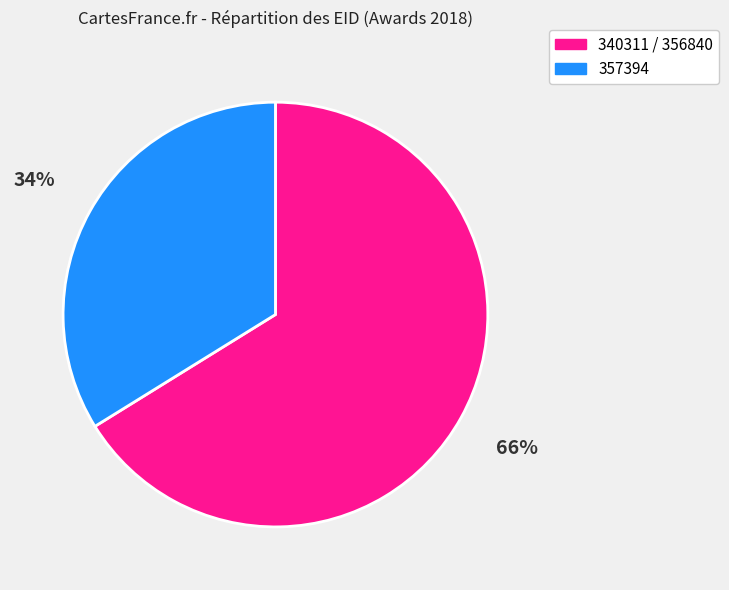

What is the smallest slice in the pie chart?

357394